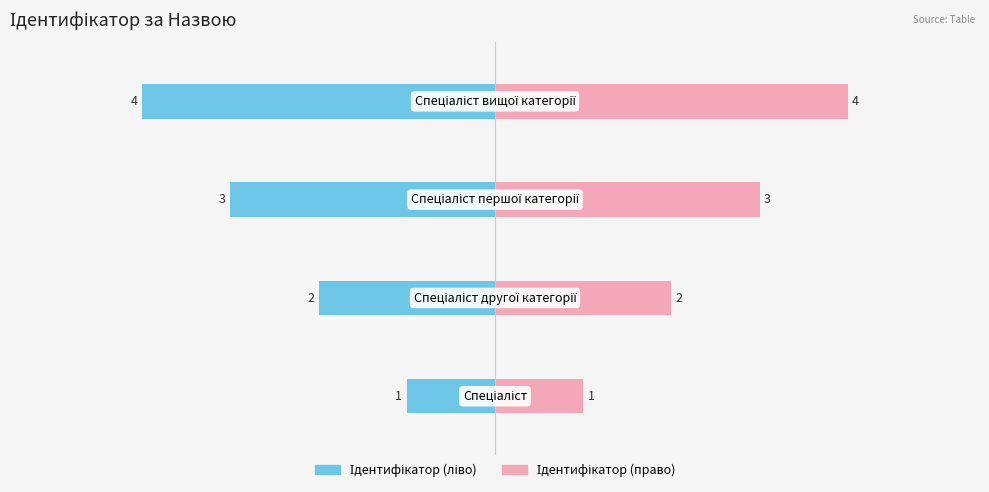

Read the Ідентифікатор (right) value at 0.

1